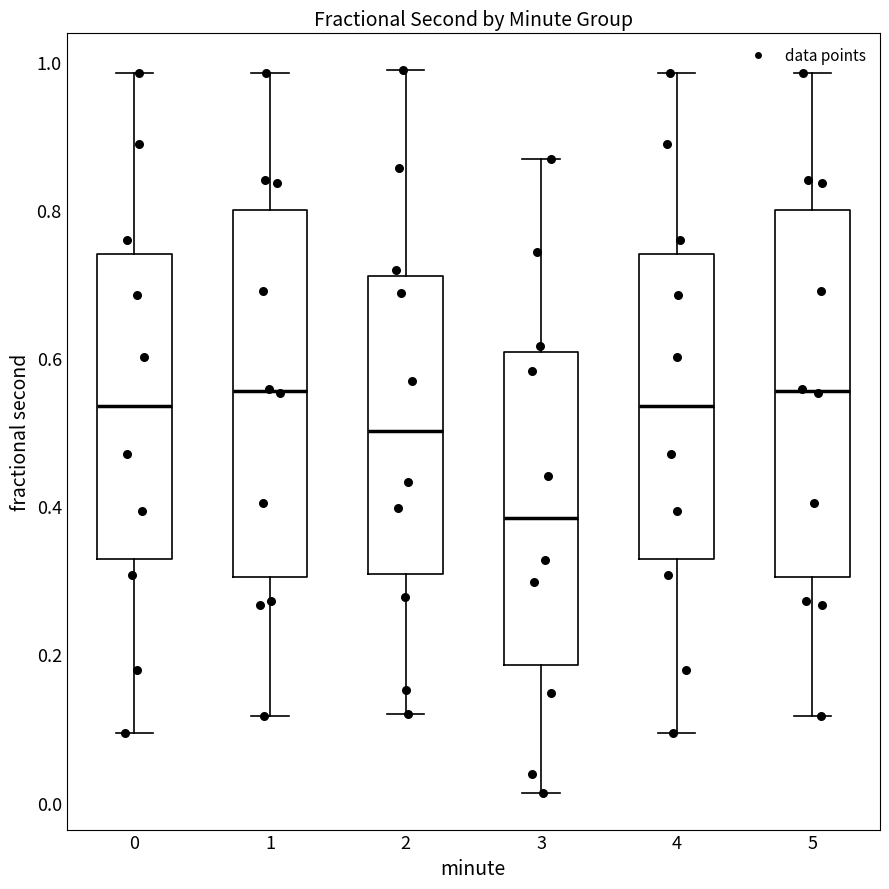

Which box has the lowest median line?

3